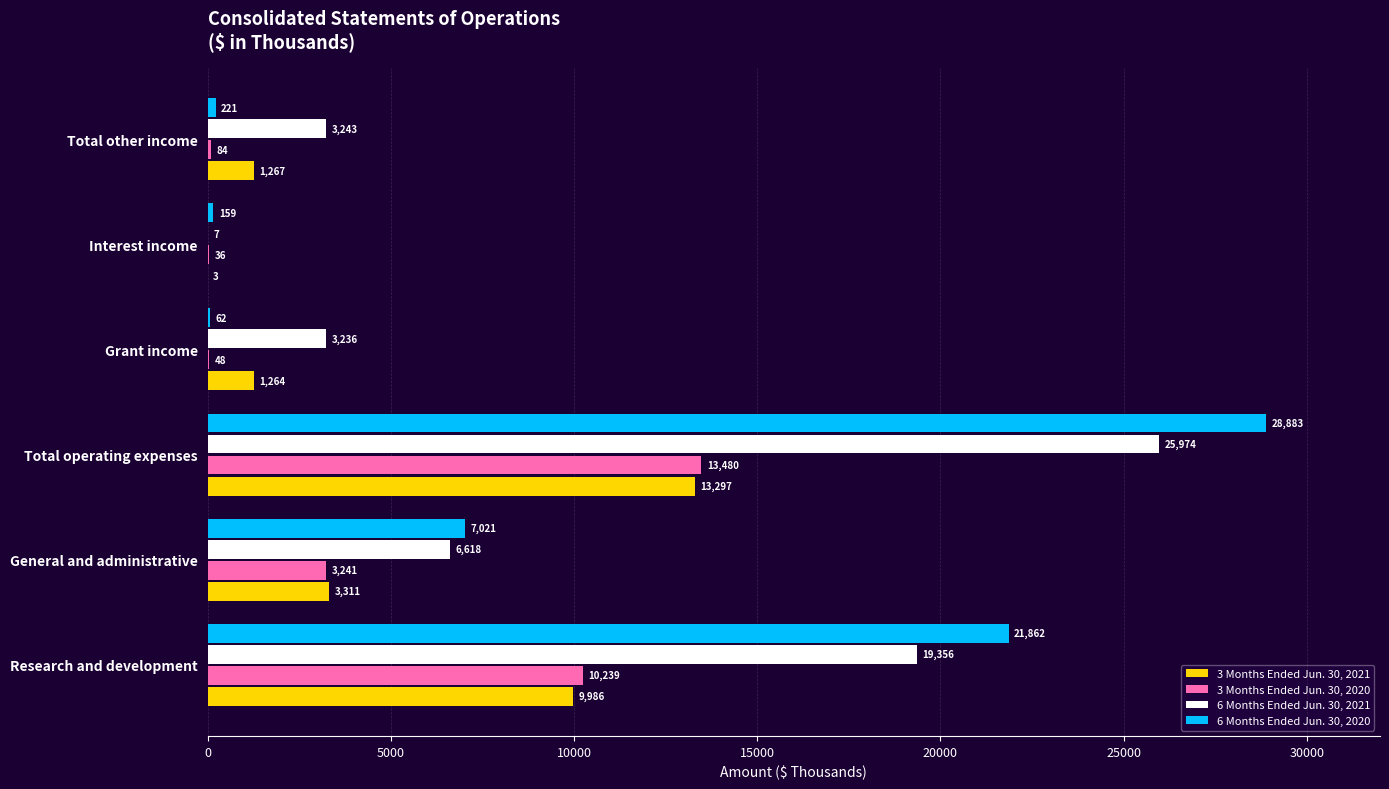

What is the maximum value shown in the chart?

28883